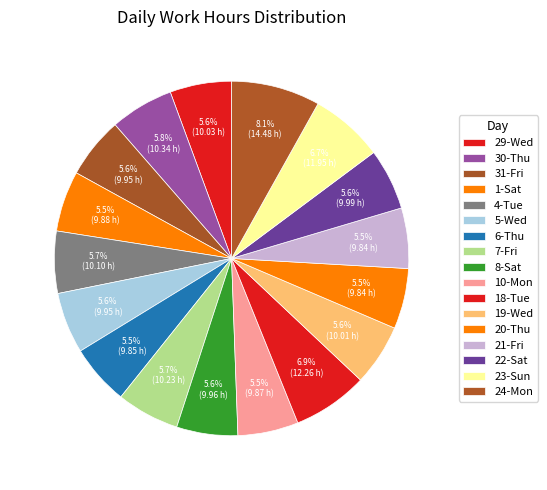

What is the ratio of the value at 20-Thu to the value at 5-Wed?

1.0